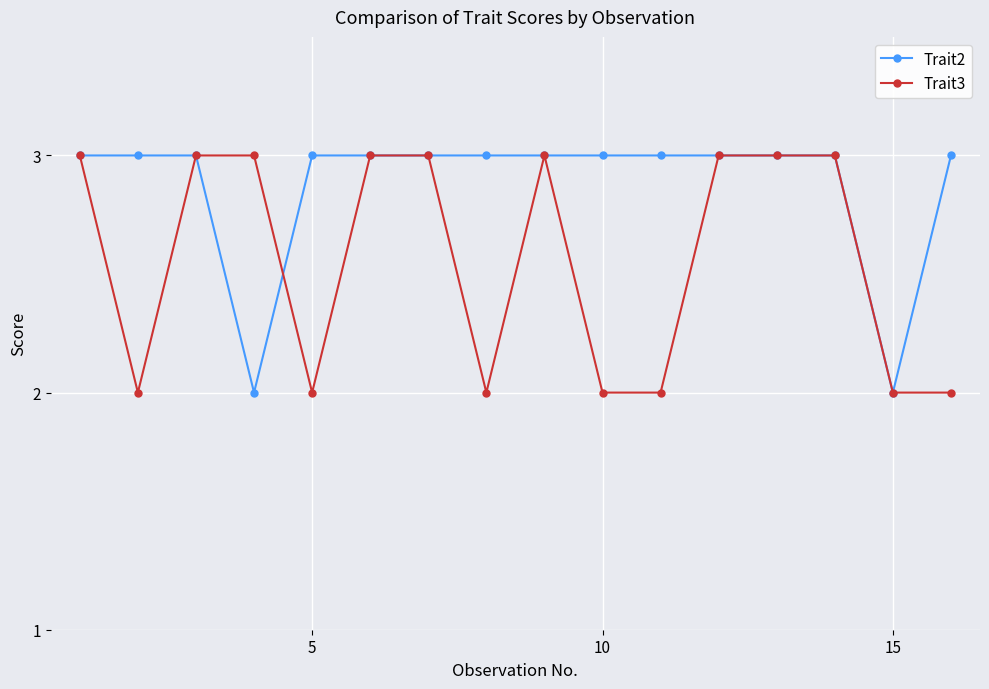

What is the average value of the Trait3 series?

3